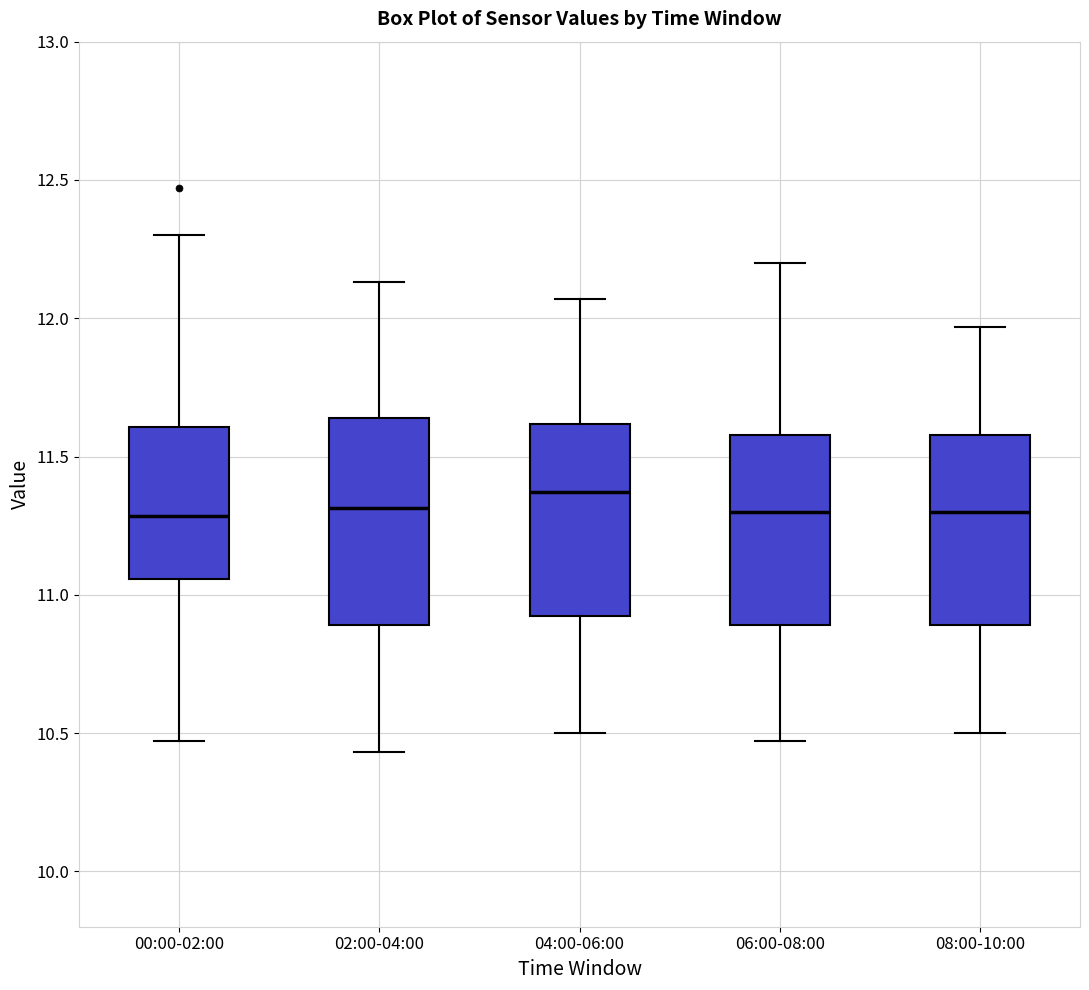

Which box is the tallest, from its lower edge to its upper edge?

02:00-04:00